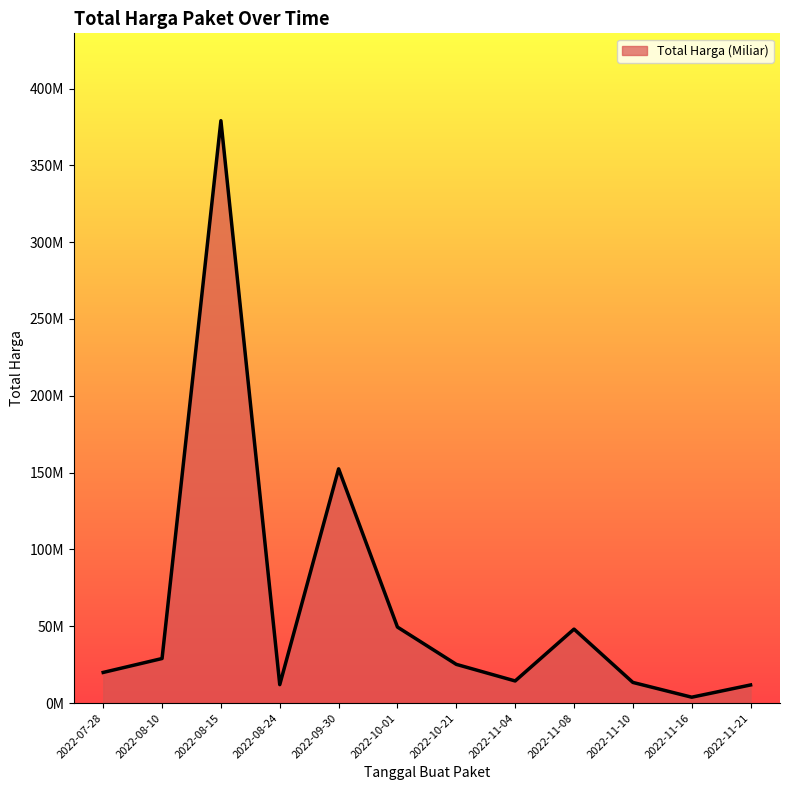

What is the label of the 4th point from the left?

2022-08-24